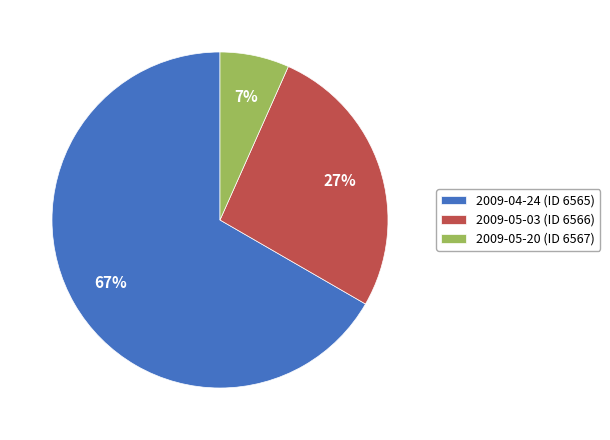

Which category has the smallest portion of the pie?

2009-05-20 (ID 6567)